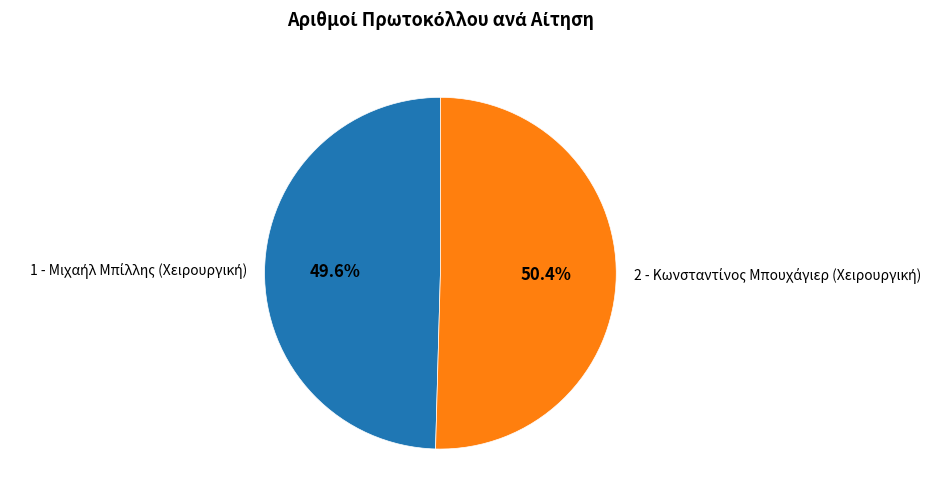

To the nearest percent, what is the difference between the largest and smallest slice percentages?

1%